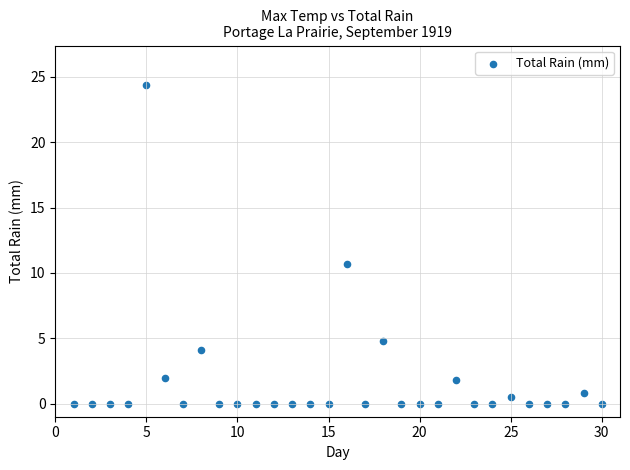

What is the range of X values (max minus min)?

29.0